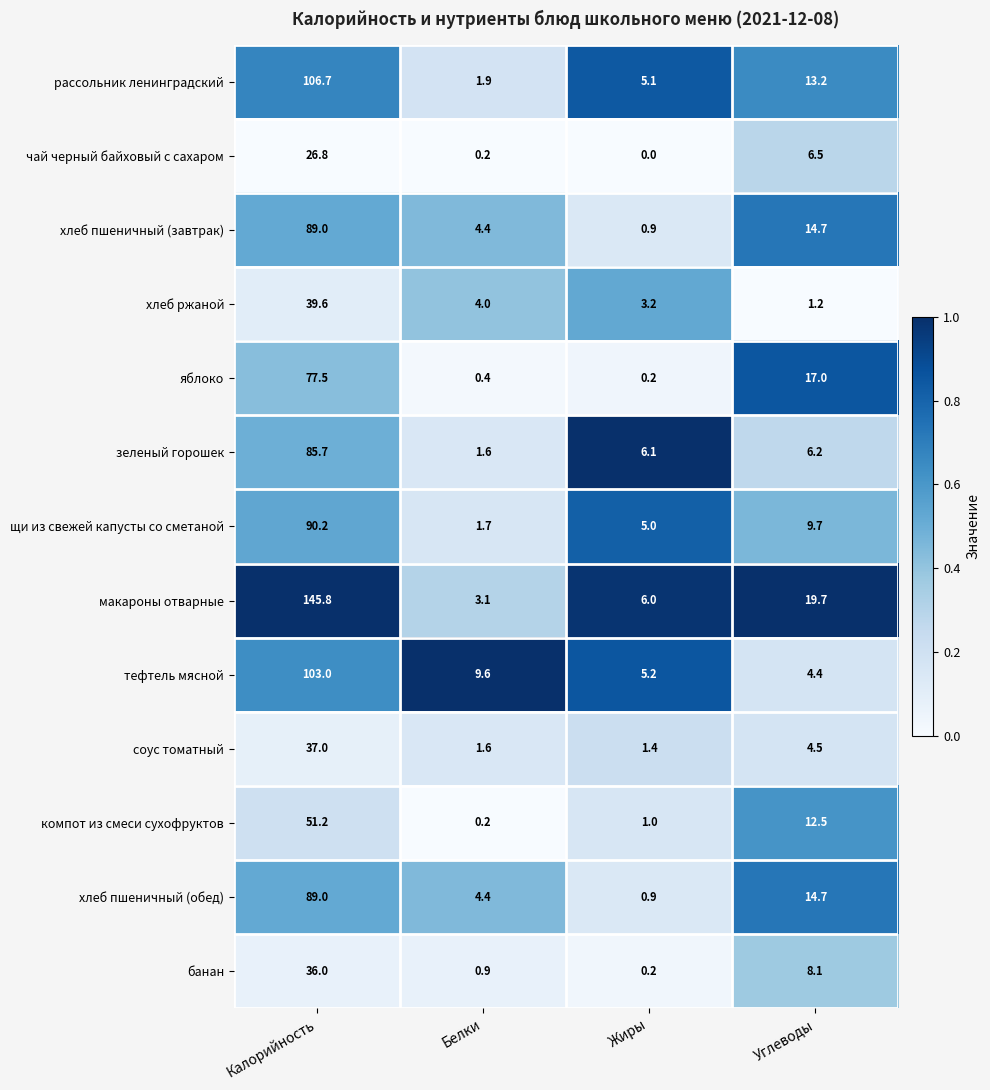

What is the difference between the second highest and second lowest values in the хлеб пшеничный (завтрак) series?

10.3